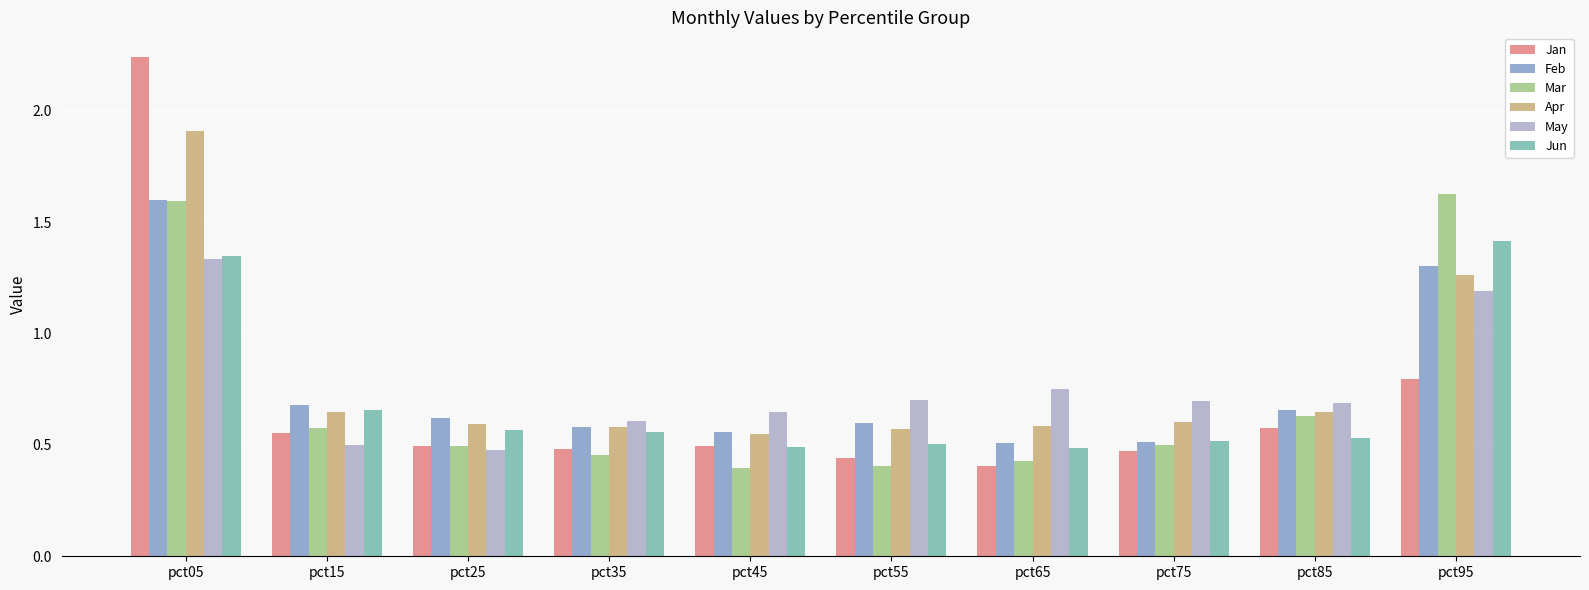

At which label is May closest to 0?

pct25